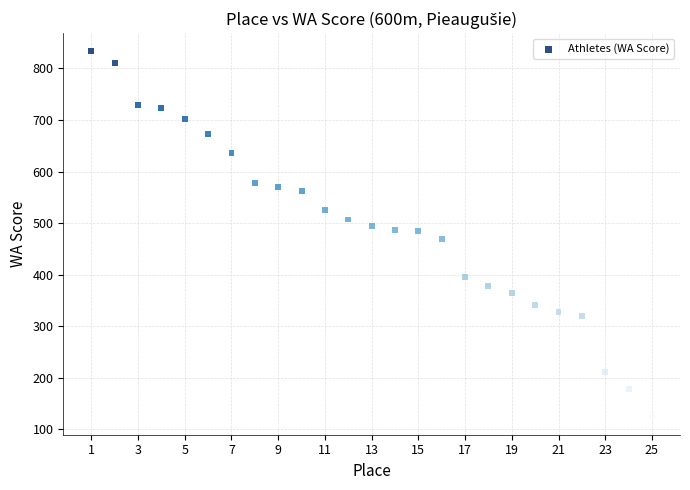

What is the range of Y values (max minus min)?

708